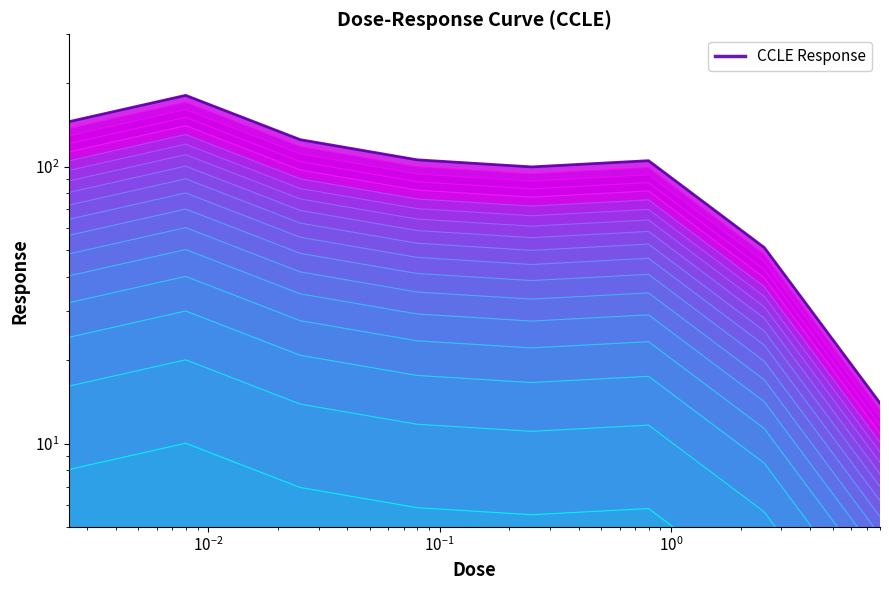

True or false: CCLE and CCLE Response cross at least once.

False